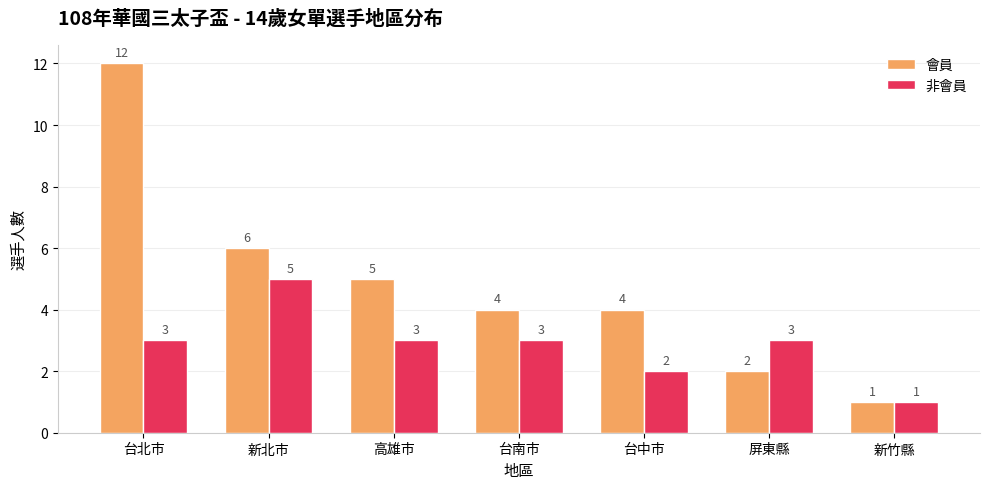

At which category does the chart reach its minimum across all series?

新竹縣